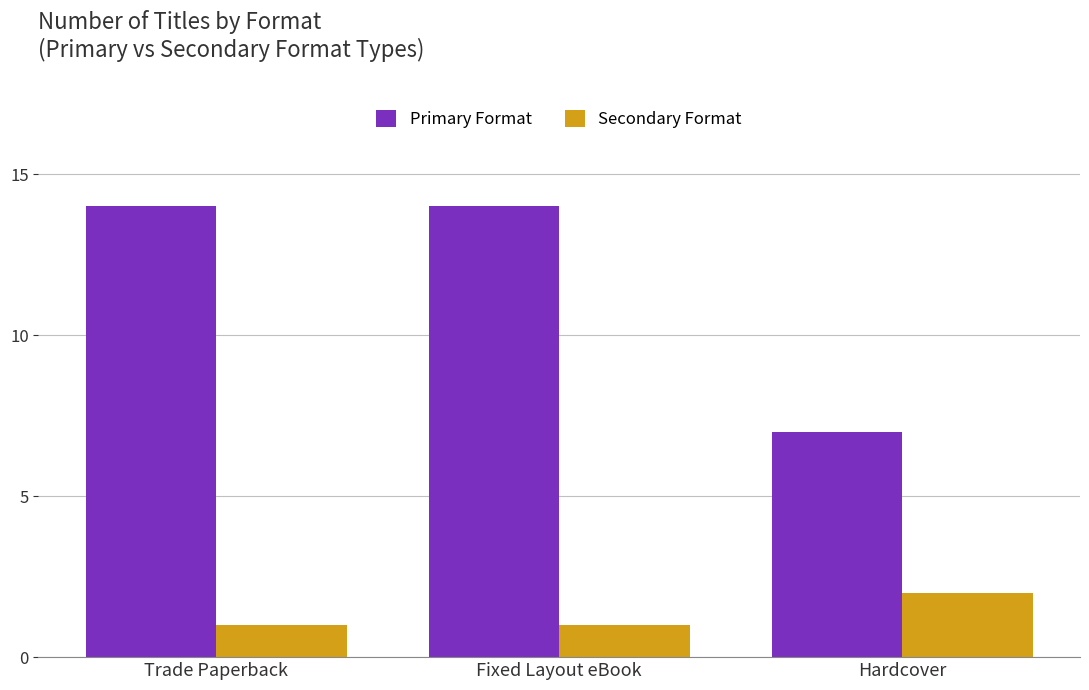

How many bars are there in total?

6